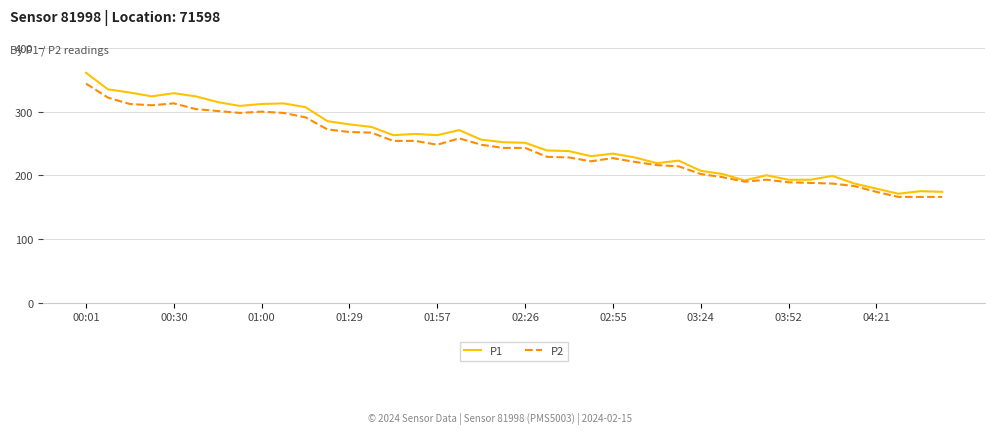

Which series has the largest range (max minus min)?

P1